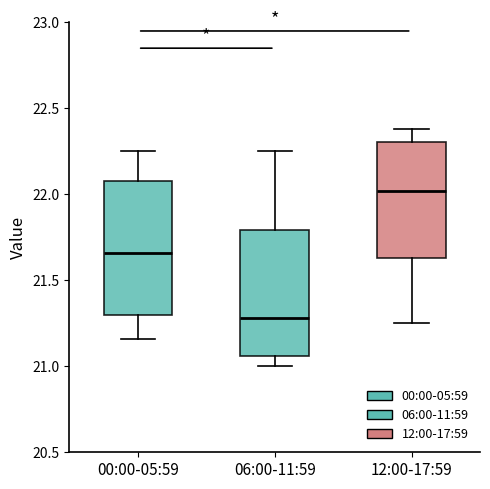

Where is the lower edge of the box for 12:00-17:59 on the y-axis? The values are not printed on the chart, so give them approximately, as read against the axis.

21.65